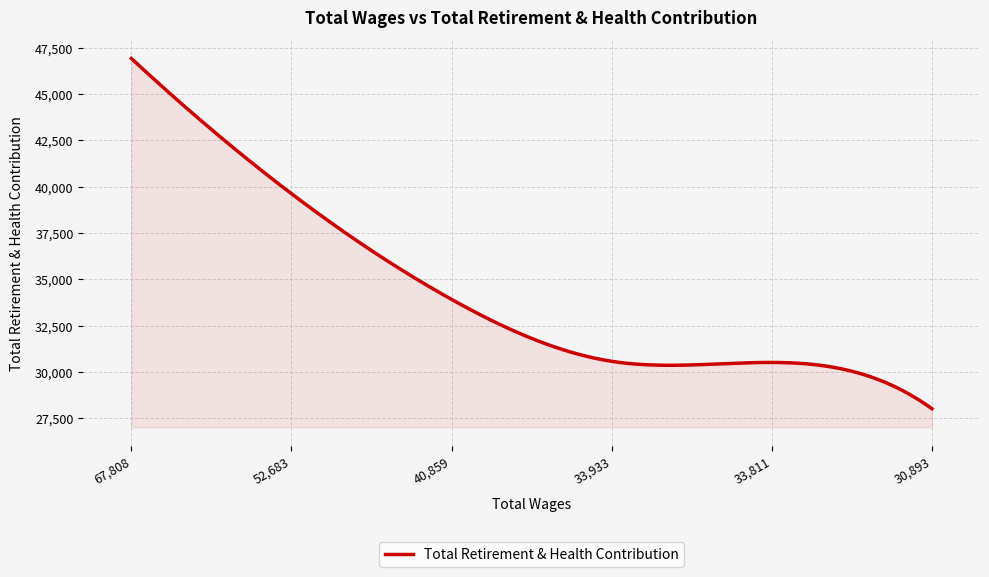

Does the chart display data point markers on the line(s)?

No